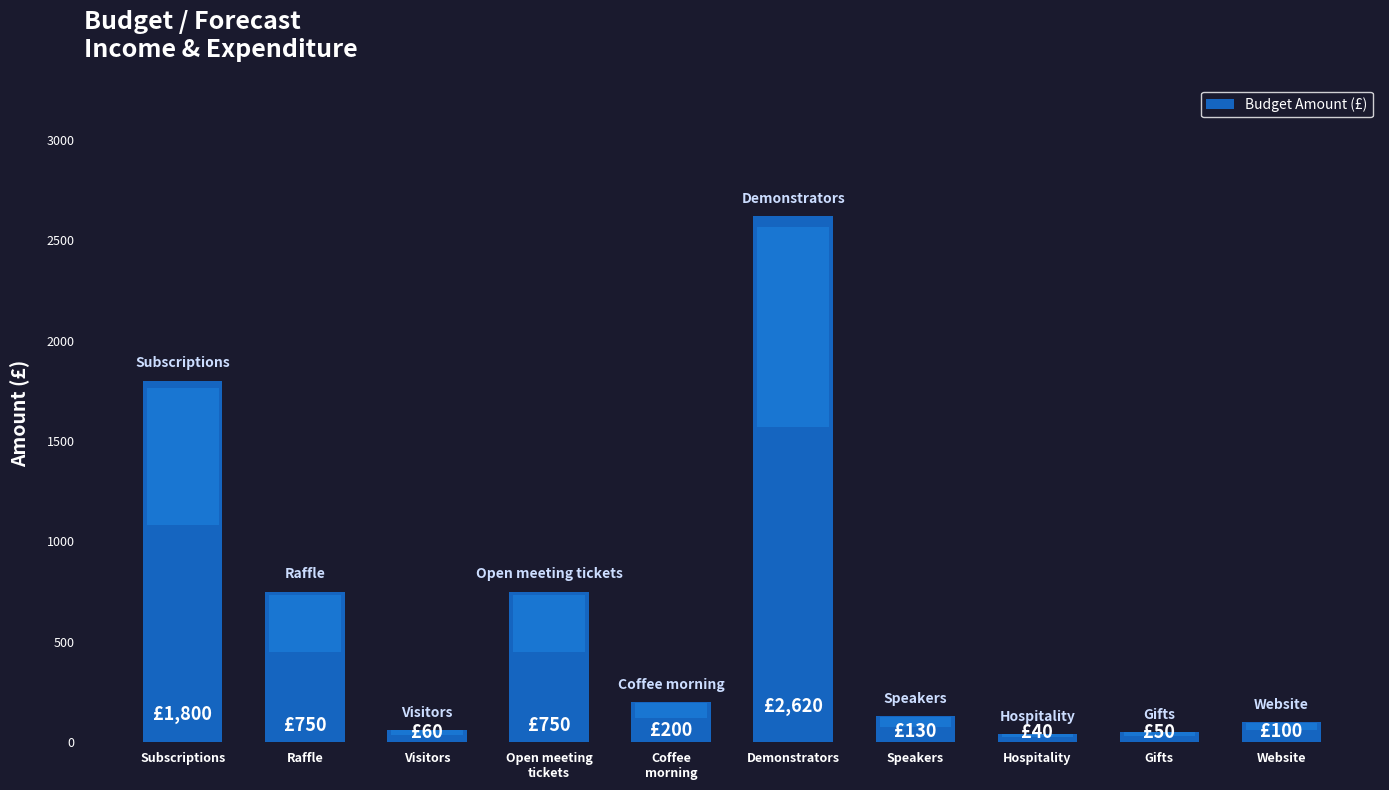

At which category does the chart reach its peak across all series?

Demonstrators